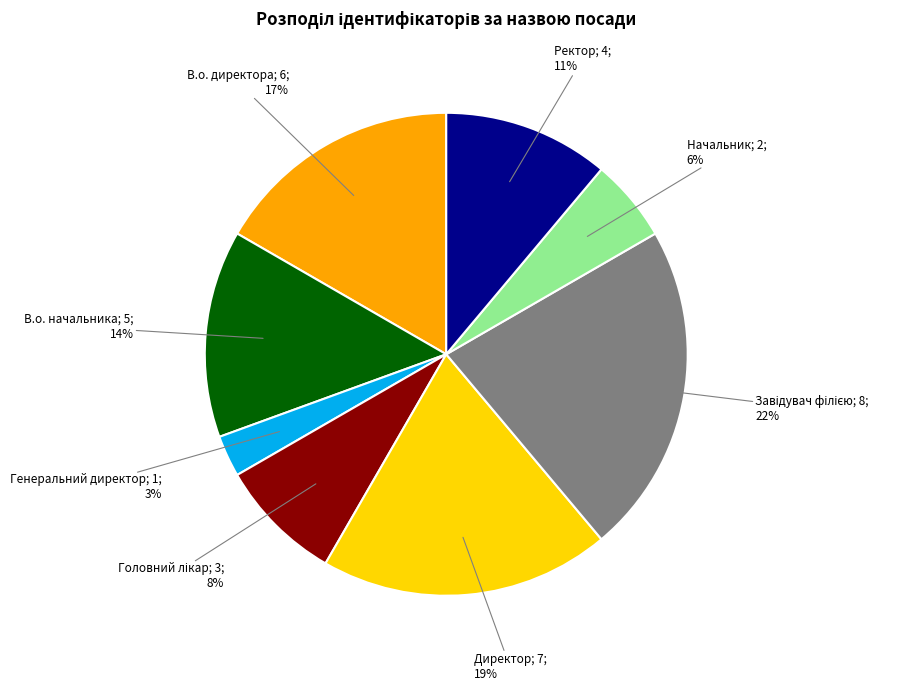

To the nearest percent, what is the difference between the largest and smallest slice percentages?

19%